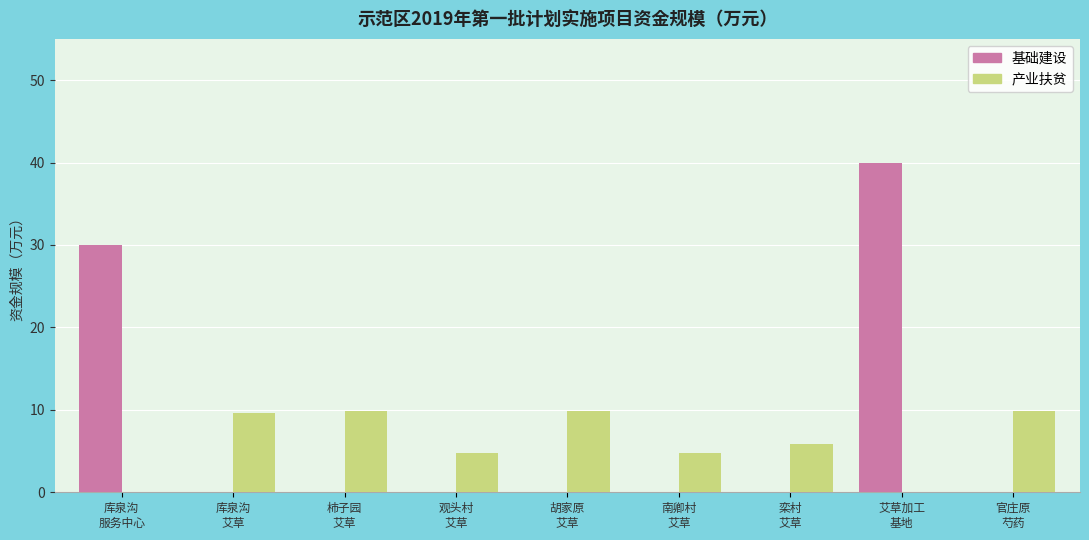

Are the bars horizontal?

No